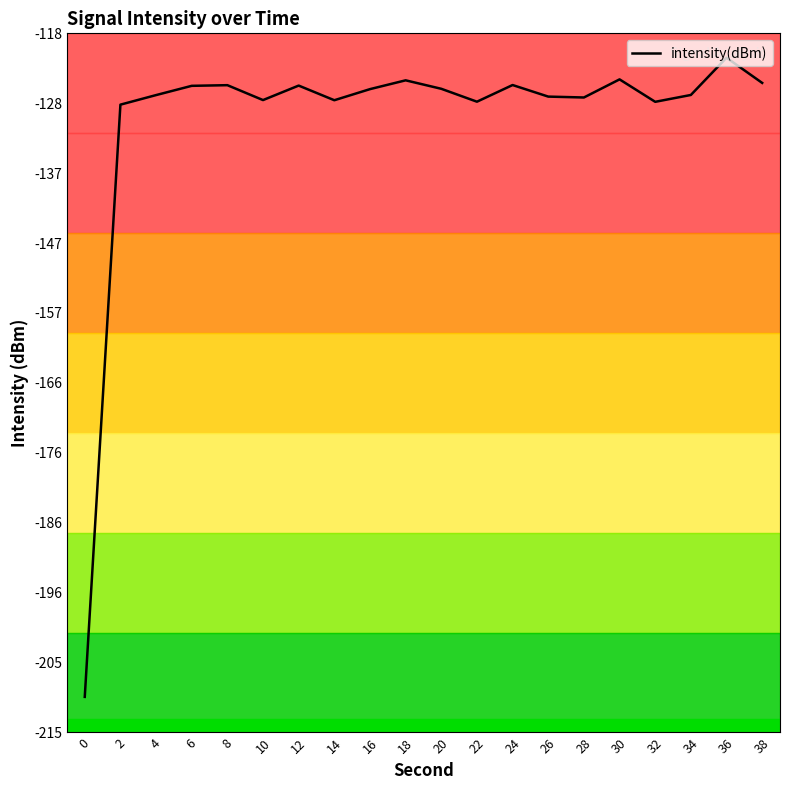

Which category has the highest value across all series?

36